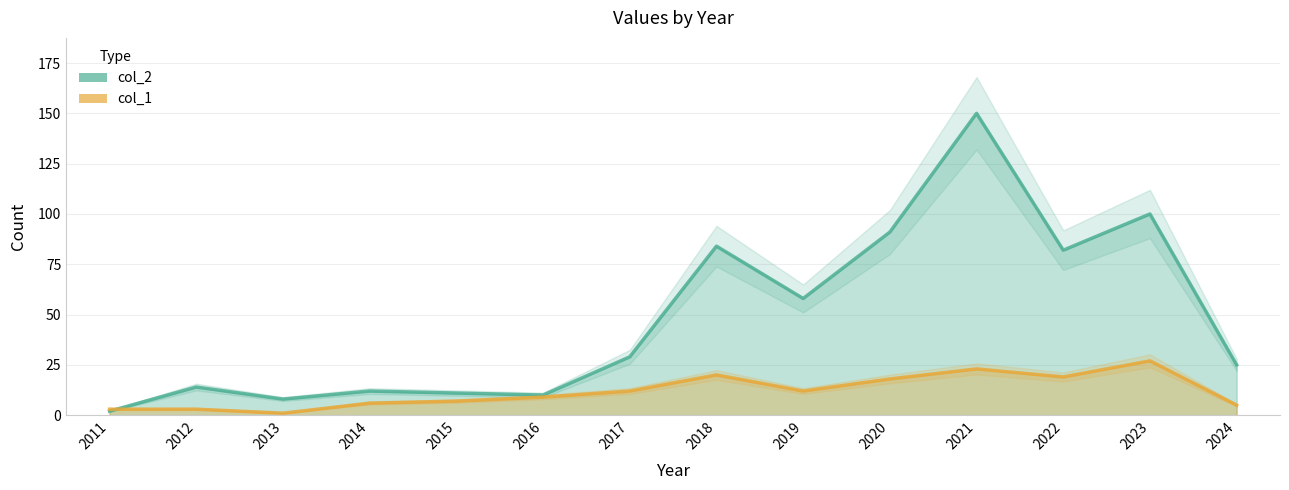

At which label is col_2 closest to 76?

2022